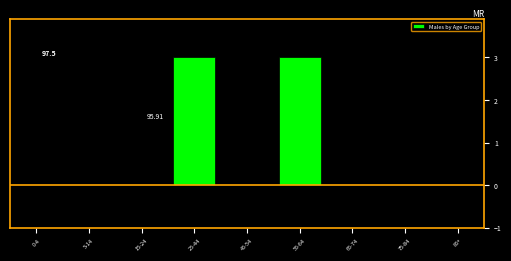

What is the sum of the values at 55-64 and 25-44?

6